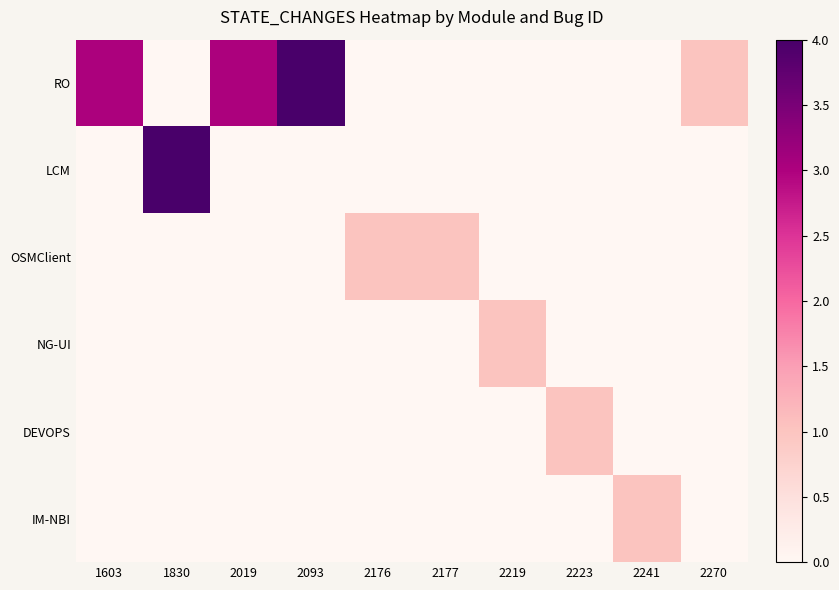

List the series in order of their peak value, lowest first.

OSMClient, NG-UI, DEVOPS, IM-NBI, RO, LCM